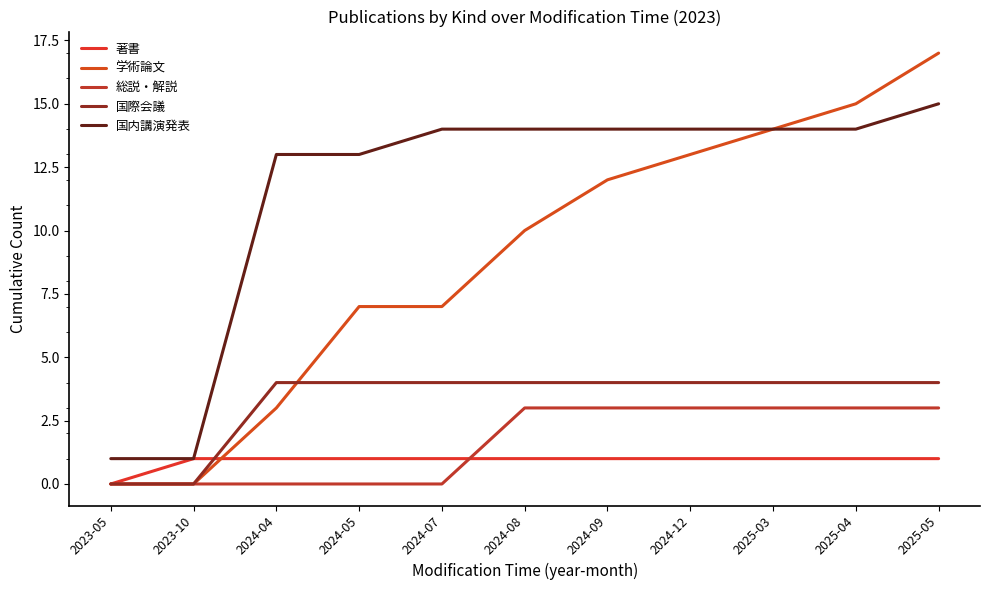

Which series has the largest range (max minus min)?

学術論文